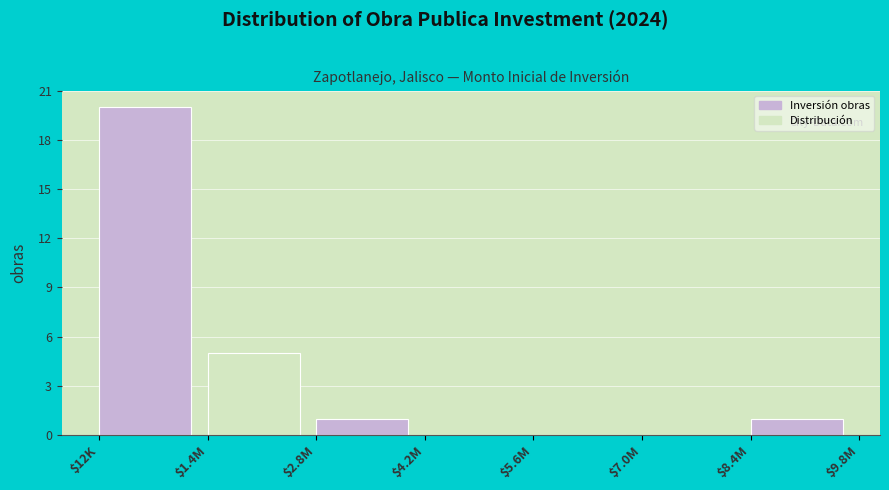

At which label is the value closest to 10?

$1.4M